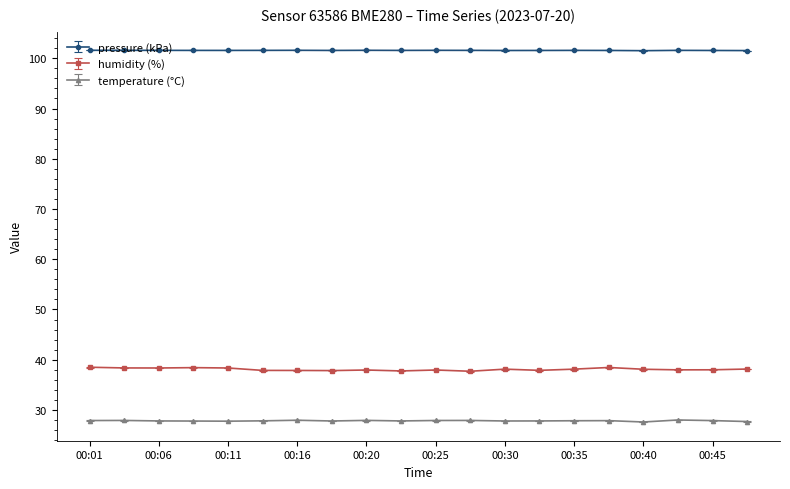

What is the value of the pressure (kPa) point at the 5th from the left?

101.6